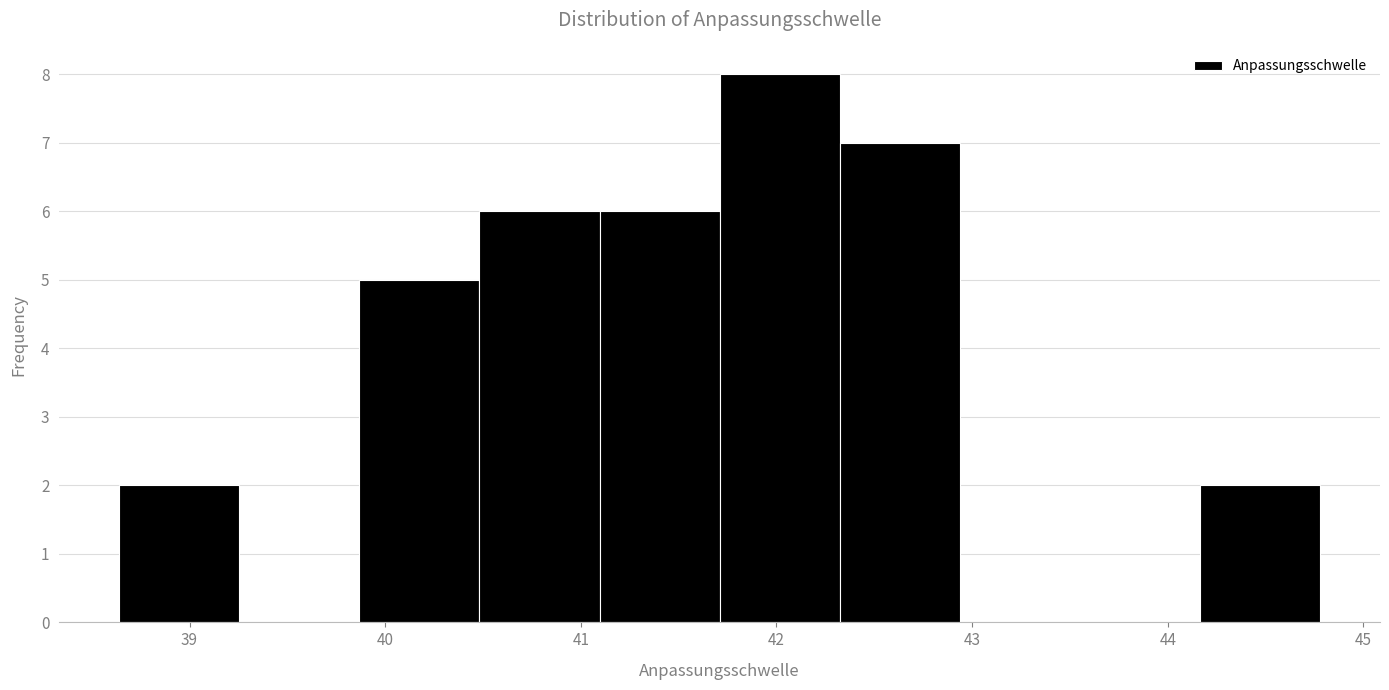

Reading left to right, list every bar in this chart as the range it spans on the x-axis followed by its height. Neither the bar edges nor the heights are printed on the chart, so give them approximately, as read against the axes.

38.6 to 39.3: 2
39.3 to 39.9: 0
39.9 to 40.5: 5
40.5 to 41.1: 6
41.1 to 41.7: 6
41.7 to 42.3: 8
42.3 to 42.9: 7
42.9 to 43.6: 0
43.6 to 44.2: 0
44.2 to 44.8: 2